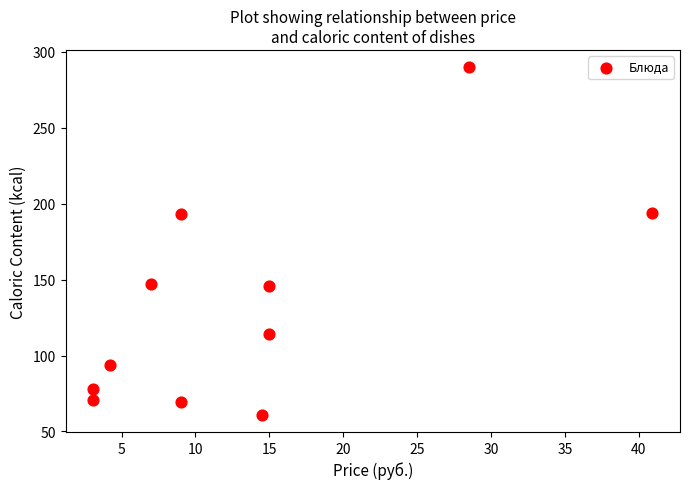

What is the average X value?

13.6